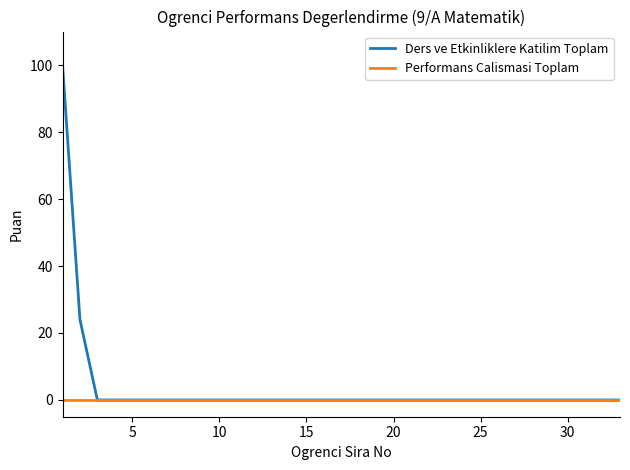

List the series in order of their peak value, highest first.

Ders ve Etkinliklere Katilim Toplam, Performans Calismasi Toplam